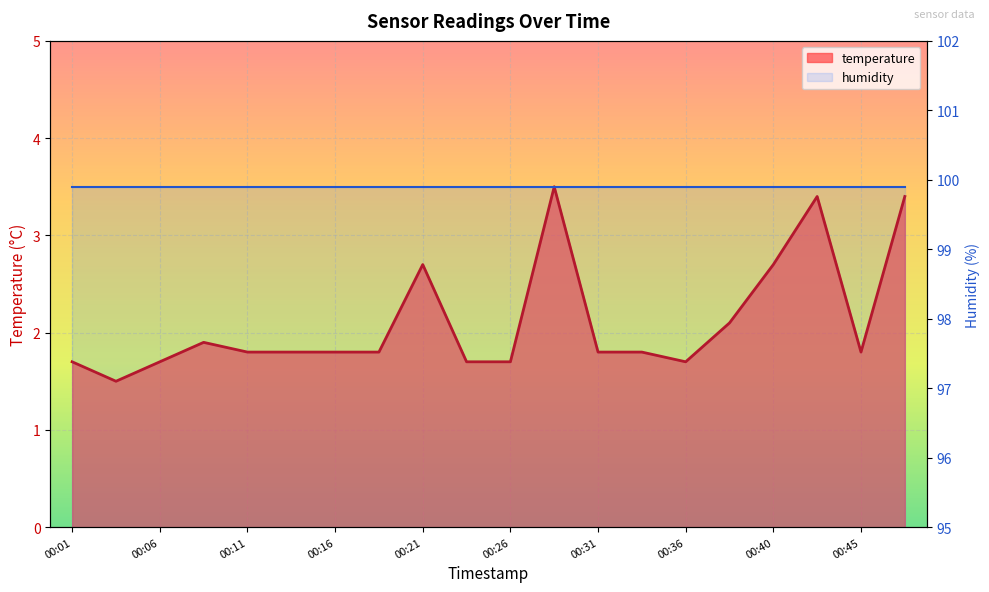

What is the sum of all values?

42.3